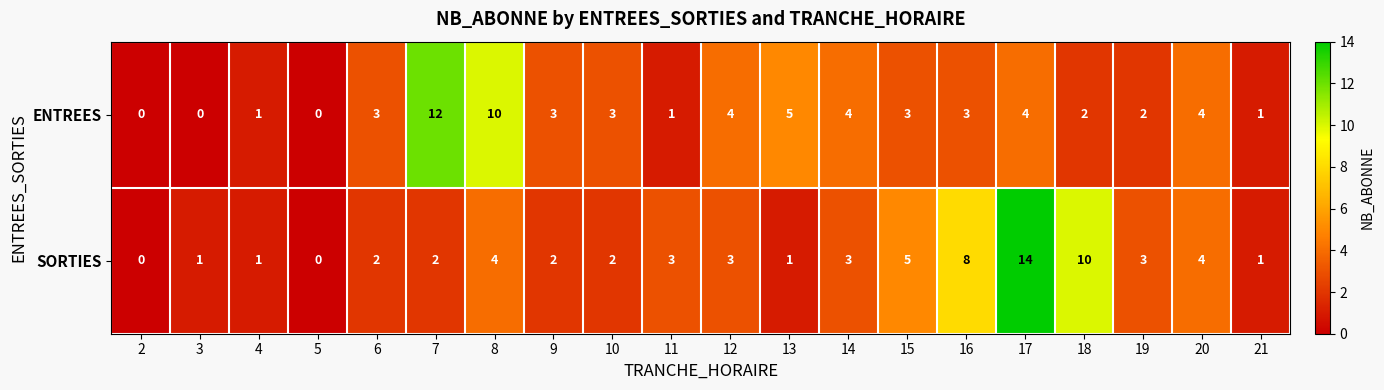

At which category does the chart reach its peak across all series?

17